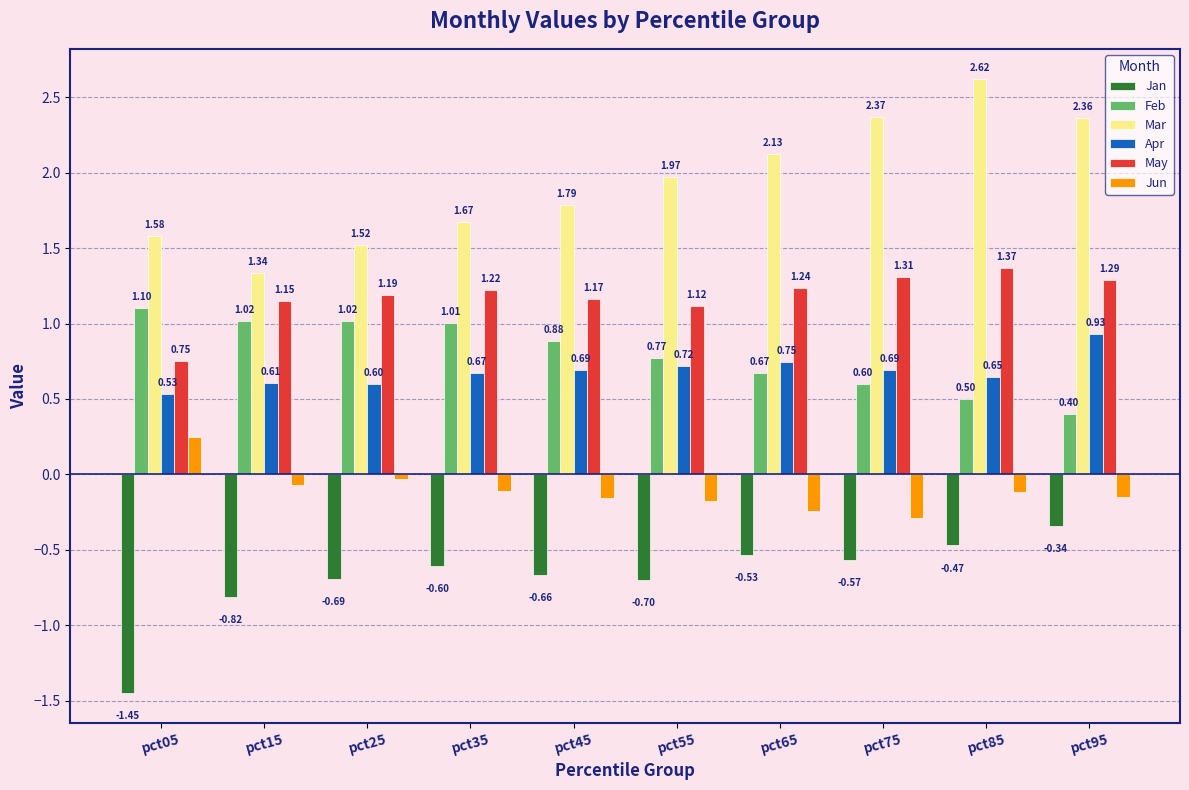

At which category is the sum across all series the highest?

pct85